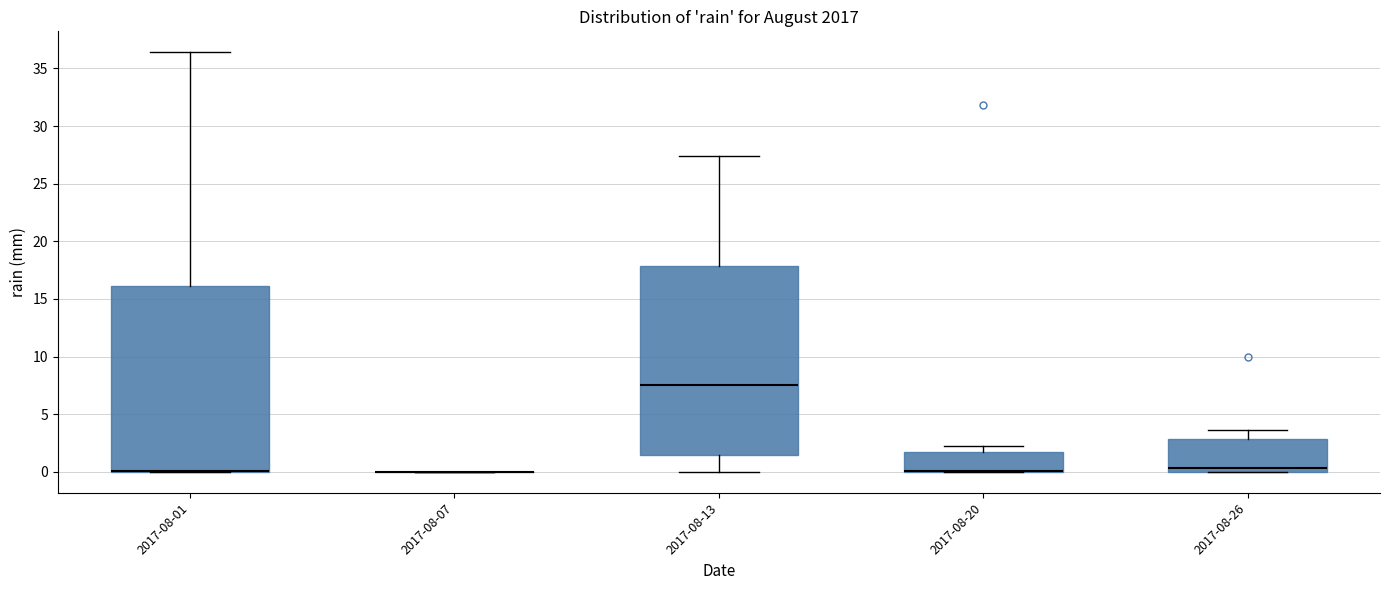

Where is the upper edge of the box for 2017-08-20 on the y-axis? The values are not printed on the chart, so give them approximately, as read against the axis.

1.5